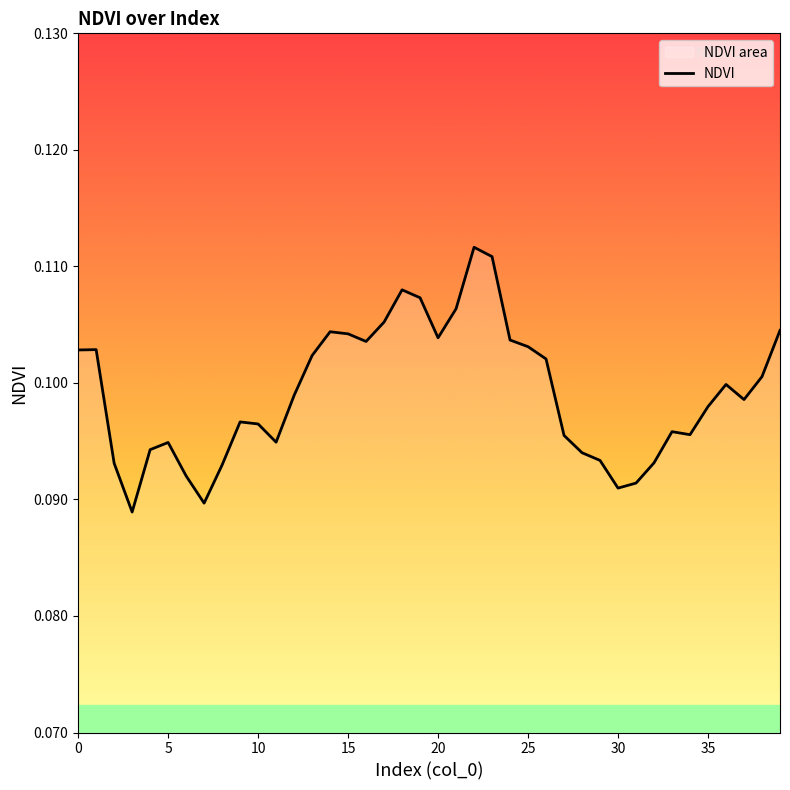

The chart shows a value of 0.1 at 25. True or false?

True